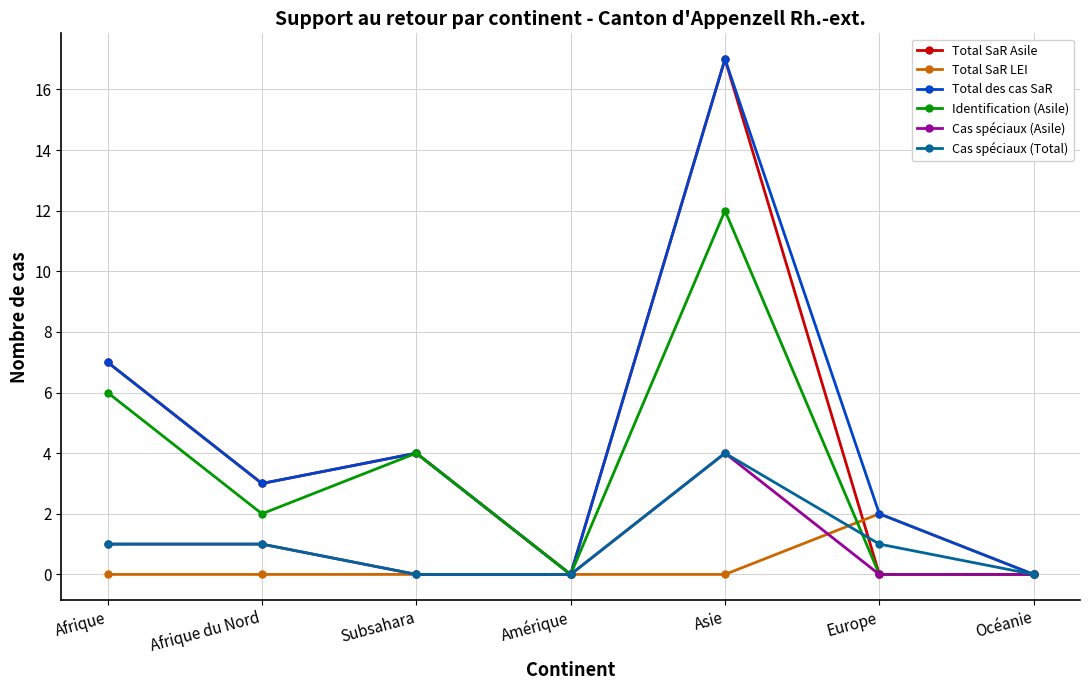

The Identification (Asile) series shows 0 at Océanie. True or false?

True